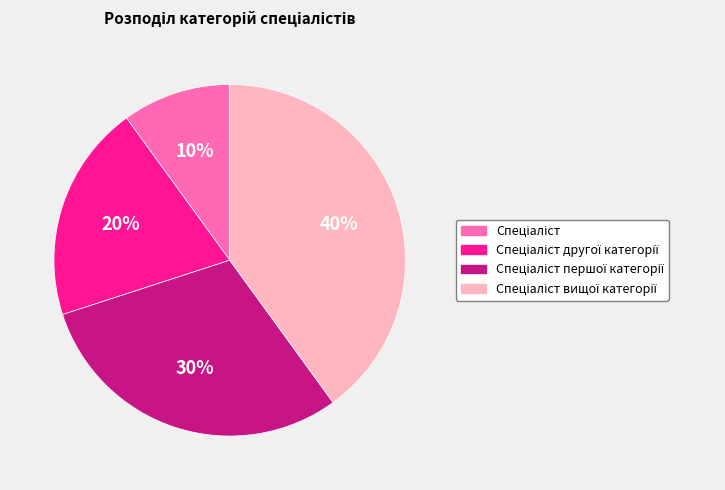

To the nearest percent, what is the average slice percentage?

25%